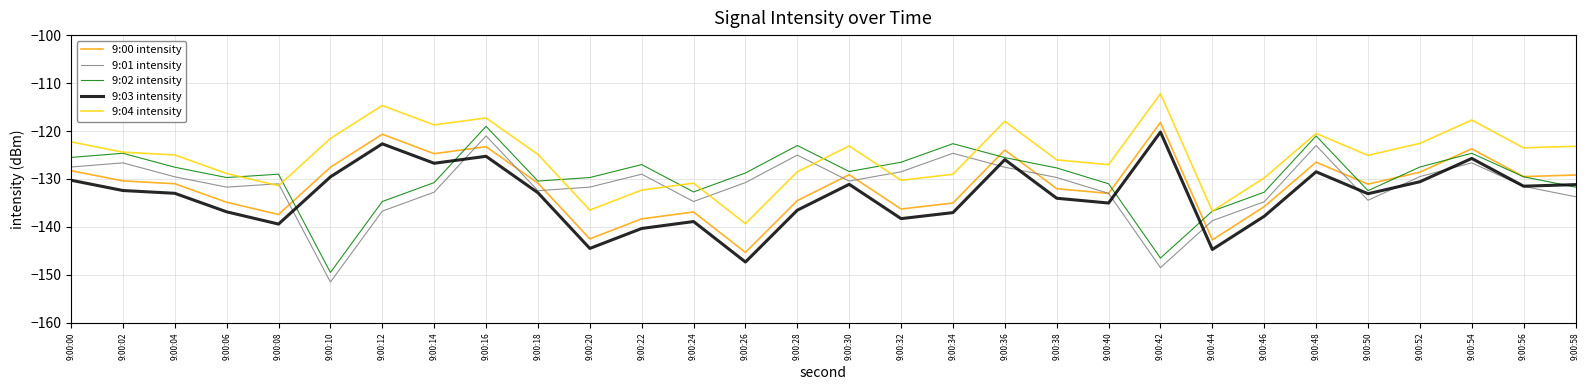

The value of 9:00 intensity at 9:00:22 is -230.4. True or false?

False